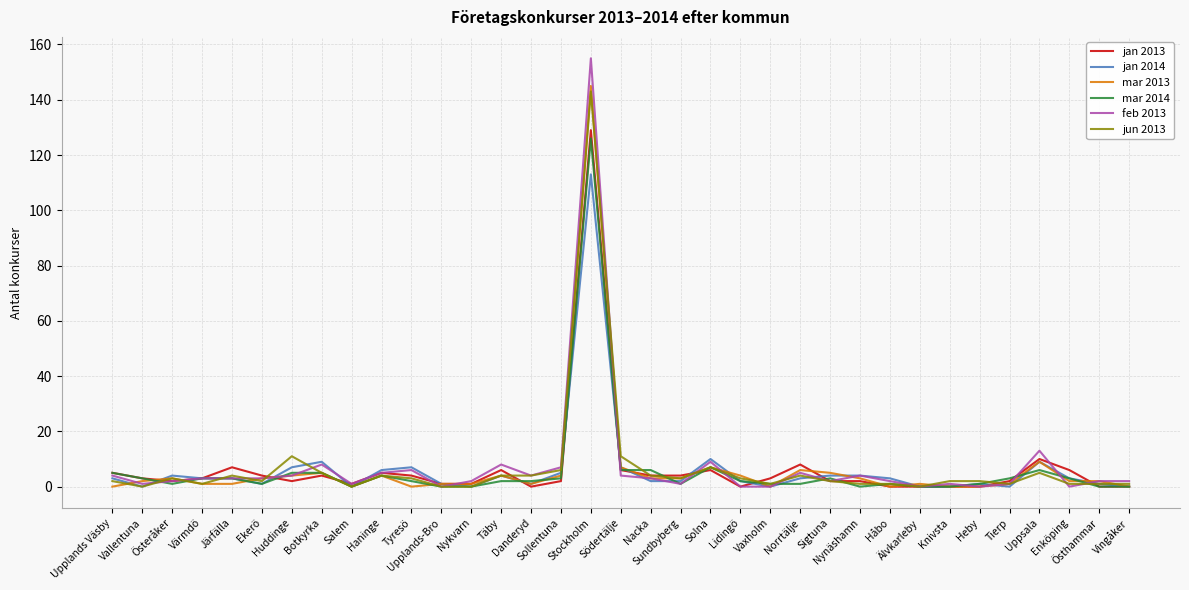

What is the greatest value displayed?

155